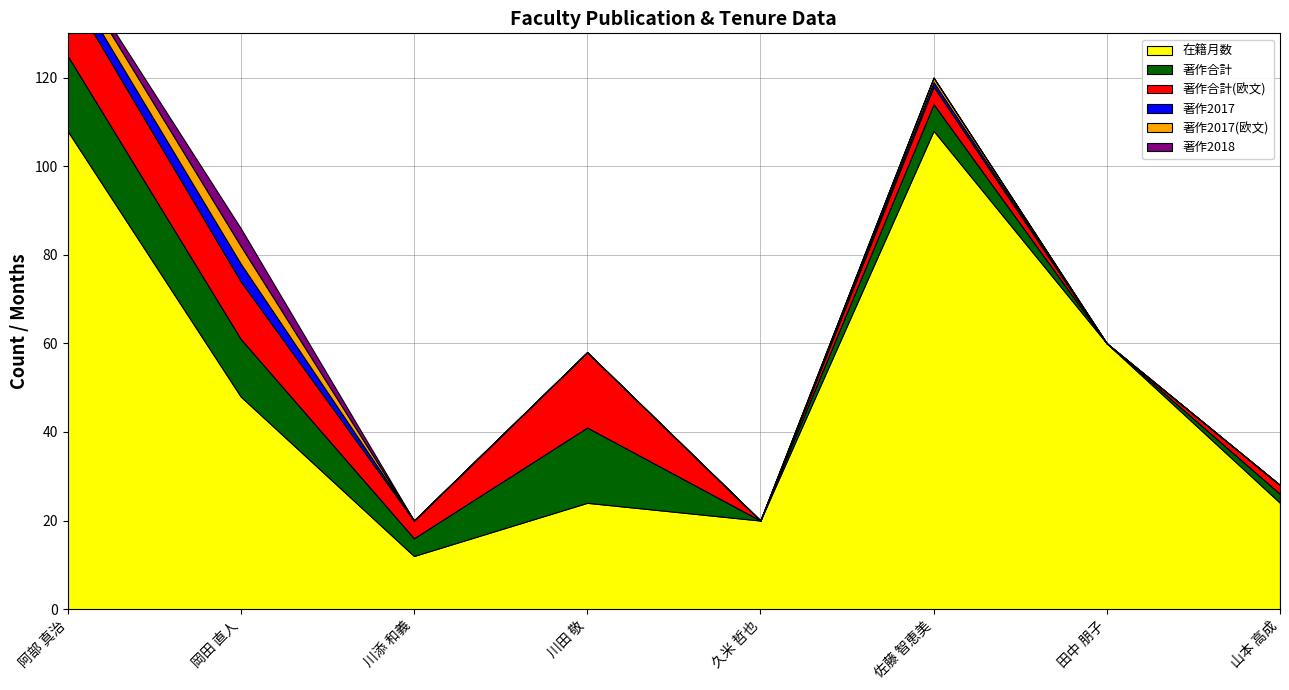

Reading left to right, what are all the values shown in this chart?

在籍月数: 阿部 真治=108	岡田 直人=48	川添 和義=12	川田 敬=24	久米 哲也=20	佐藤 智恵美=108	田中 朋子=60	山本 高成=24
著作合計: 阿部 真治=17	岡田 直人=13	川添 和義=4	川田 敬=17	久米 哲也=0	佐藤 智恵美=6	田中 朋子=0	山本 高成=2
著作合計(欧文): 阿部 真治=15	岡田 直人=13	川添 和義=4	川田 敬=17	久米 哲也=0	佐藤 智恵美=4	田中 朋子=0	山本 高成=2
著作2017: 阿部 真治=3	岡田 直人=4	川添 和義=0	川田 敬=0	久米 哲也=0	佐藤 智恵美=1	田中 朋子=0	山本 高成=0
著作2017(欧文): 阿部 真治=3	岡田 直人=4	川添 和義=0	川田 敬=0	久米 哲也=0	佐藤 智恵美=1	田中 朋子=0	山本 高成=0
著作2018: 阿部 真治=1	岡田 直人=4	川添 和義=0	川田 敬=0	久米 哲也=0	佐藤 智恵美=0	田中 朋子=0	山本 高成=0